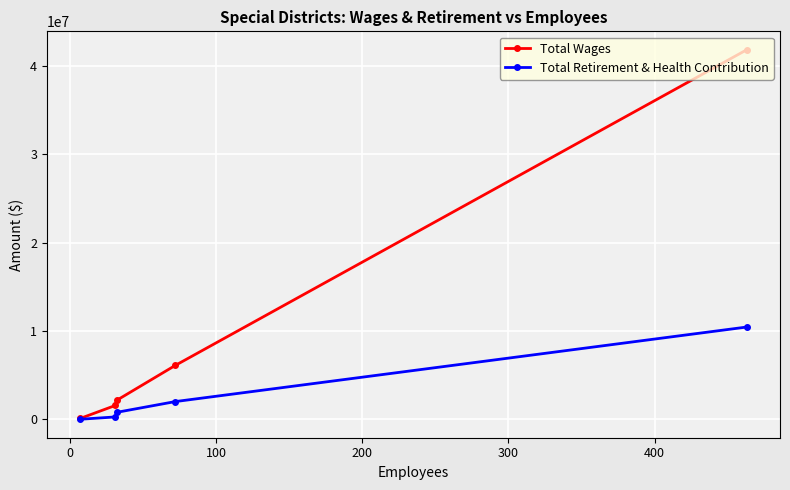

What is the smallest value displayed?

23773